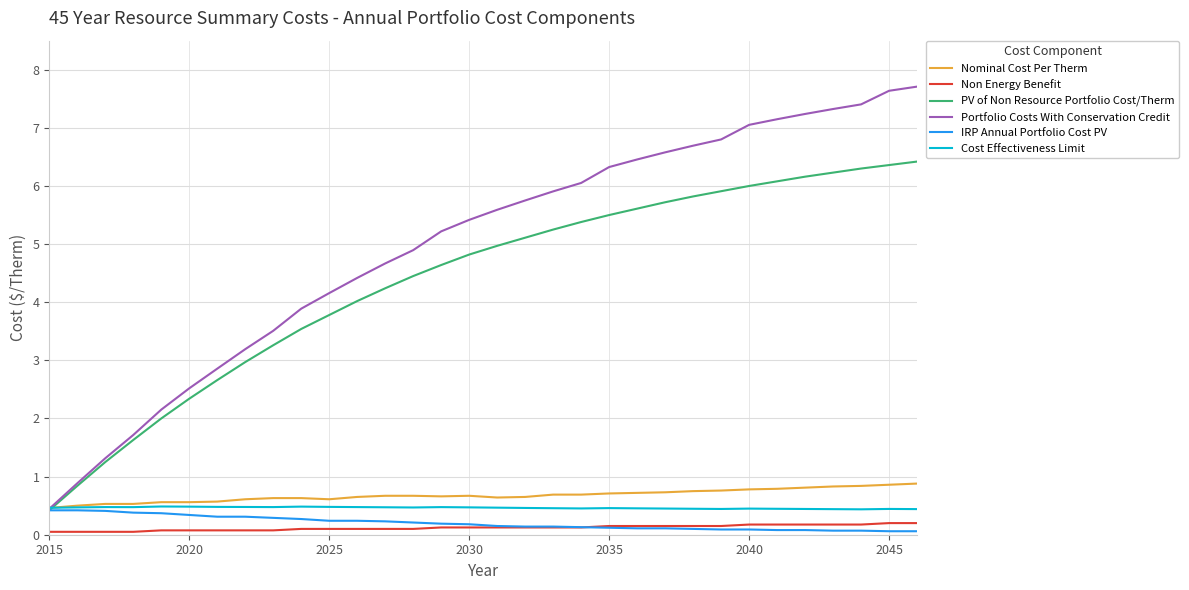

True or false: Cost Effectiveness Limit and Non Energy Benefit intersect in this chart.

False